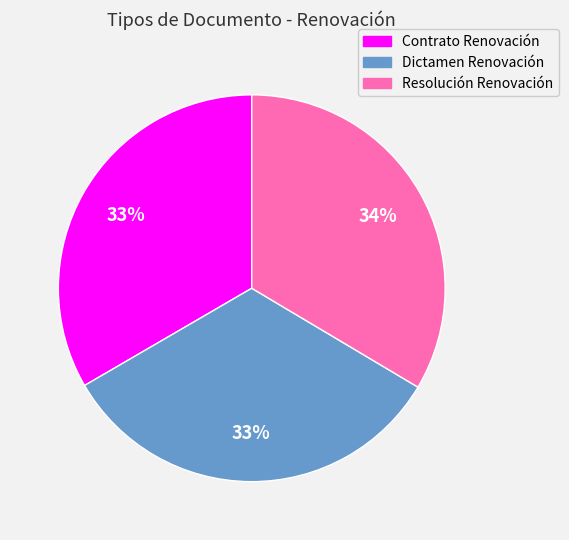

To the nearest percent, what is the combined percentage of Dictamen Renovación and Contrato Renovación?

66%